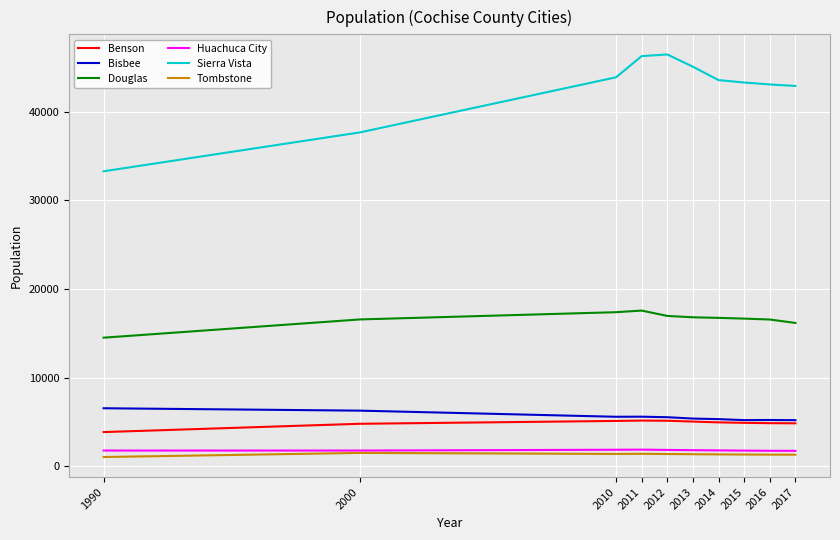

Which series has the largest total across all categories?

Sierra Vista